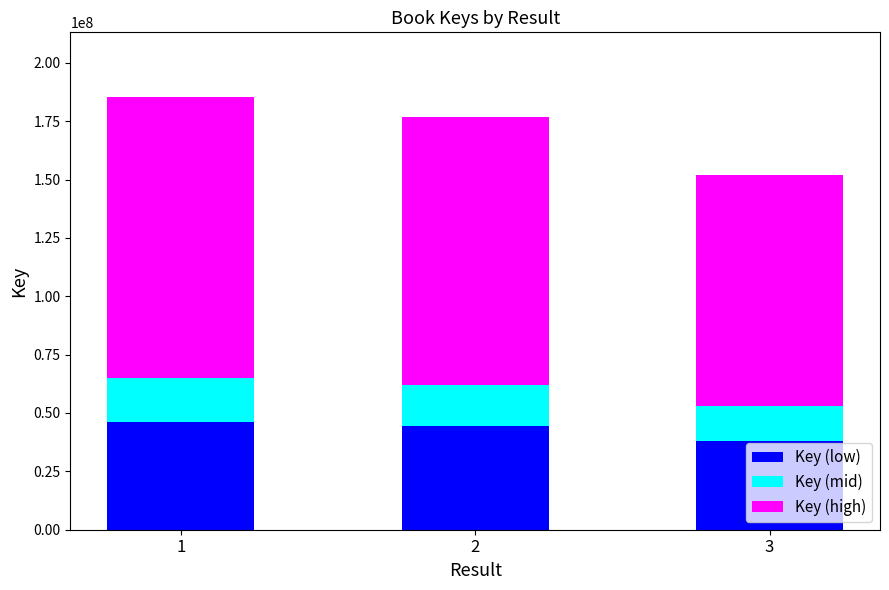

What is the lowest value of the Key (low) series?

37990176